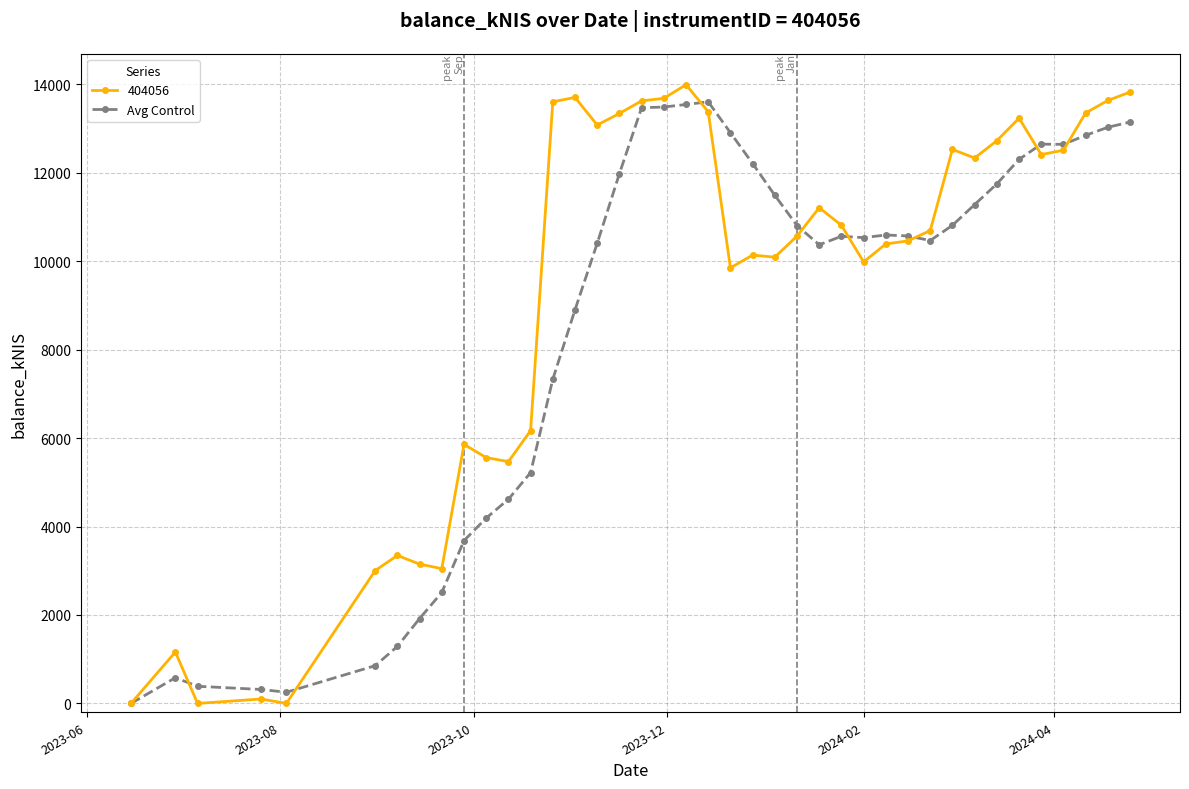

True or false: Avg Control has more than 2 points higher than both neighbors.

True